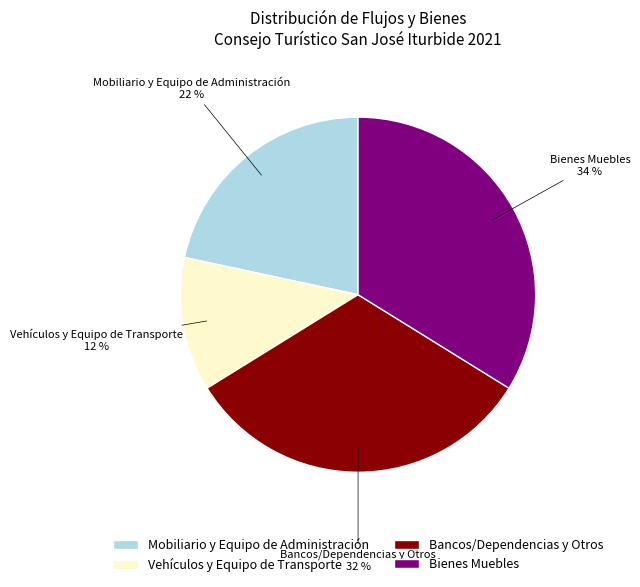

Do Bancos/Dependencias y Otros and Bienes Muebles together represent more than half of the pie?

Yes